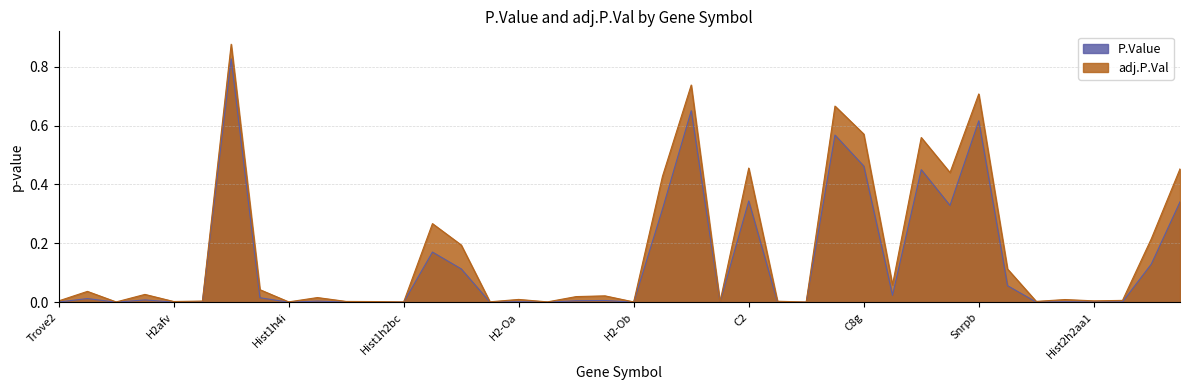

Reading right to left, list all the values displayed in this chart.

P.Value: 0.3	0.1	0.0	0.0	0.0	0.0	0.1	0.6	0.3	0.5	0.0	0.5	0.6	0.0	0.0	0.3	0.0	0.7	0.3	0.0	0.0	0.0	0.0	0.0	0.0	0.1	0.2	0.0	0.0	0.0	0.0	0.0	0.0	0.8	0.0	0.0	0.0	0.0	0.0	0.0
adj.P.Val: 0.5	0.2	0.0	0.0	0.0	0.0	0.1	0.7	0.4	0.6	0.1	0.6	0.7	0.0	0.0	0.5	0.0	0.7	0.4	0.0	0.0	0.0	0.0	0.0	0.0	0.2	0.3	0.0	0.0	0.0	0.0	0.0	0.0	0.9	0.0	0.0	0.0	0.0	0.0	0.0